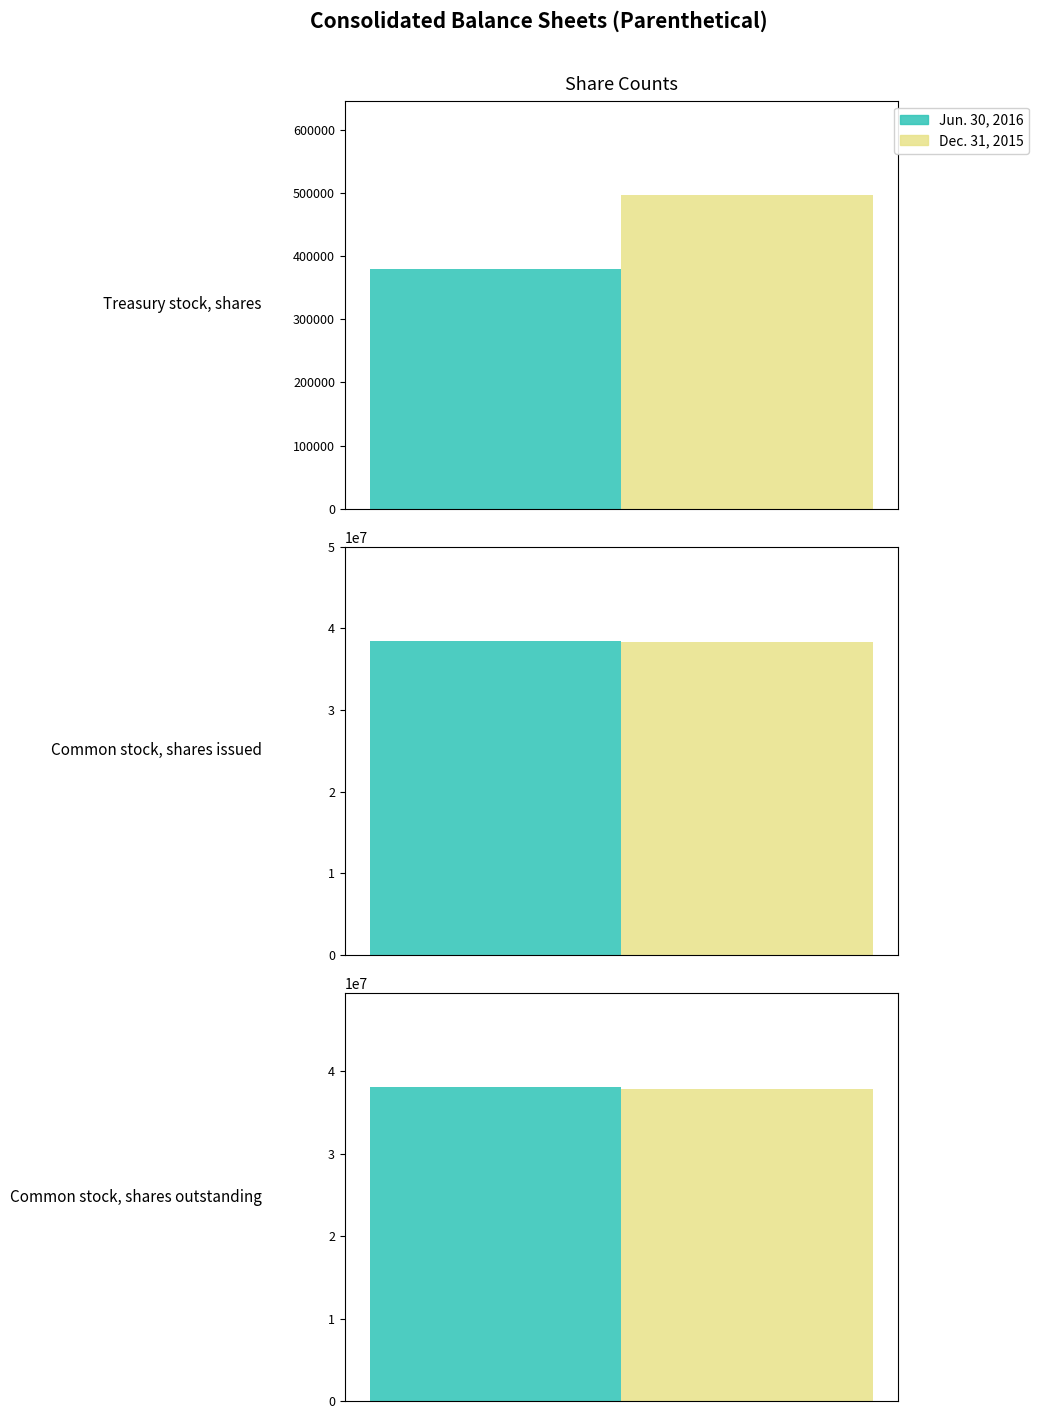

At how many categories does at least one series exceed 7215858?

2